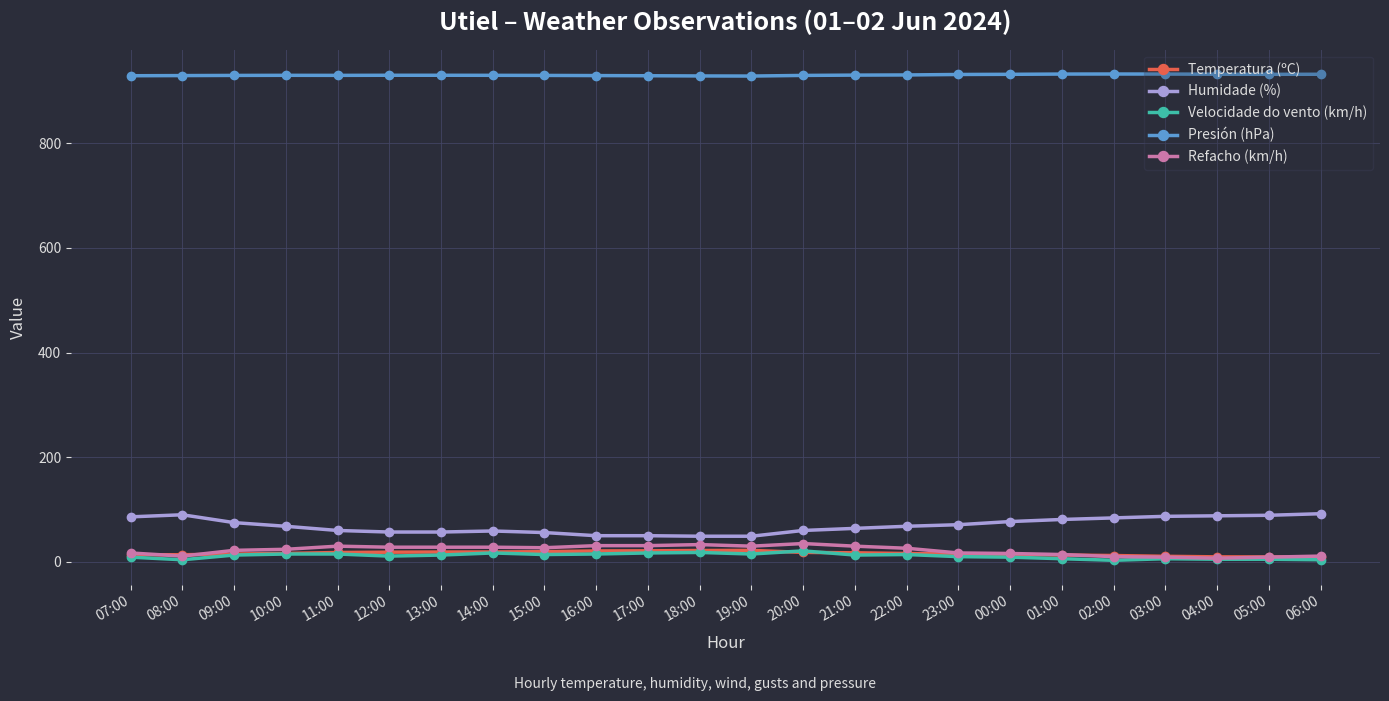

What is the highest value of the Humidade (%) series?

92.0